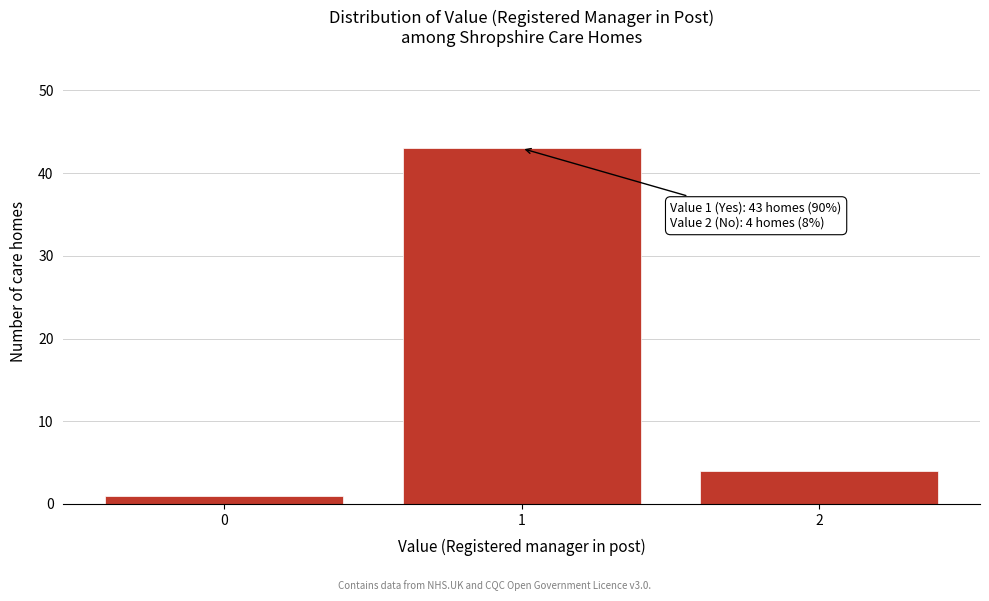

Reading right to left, transcribe all the data shown in this chart.

2=4	1=43	0=1